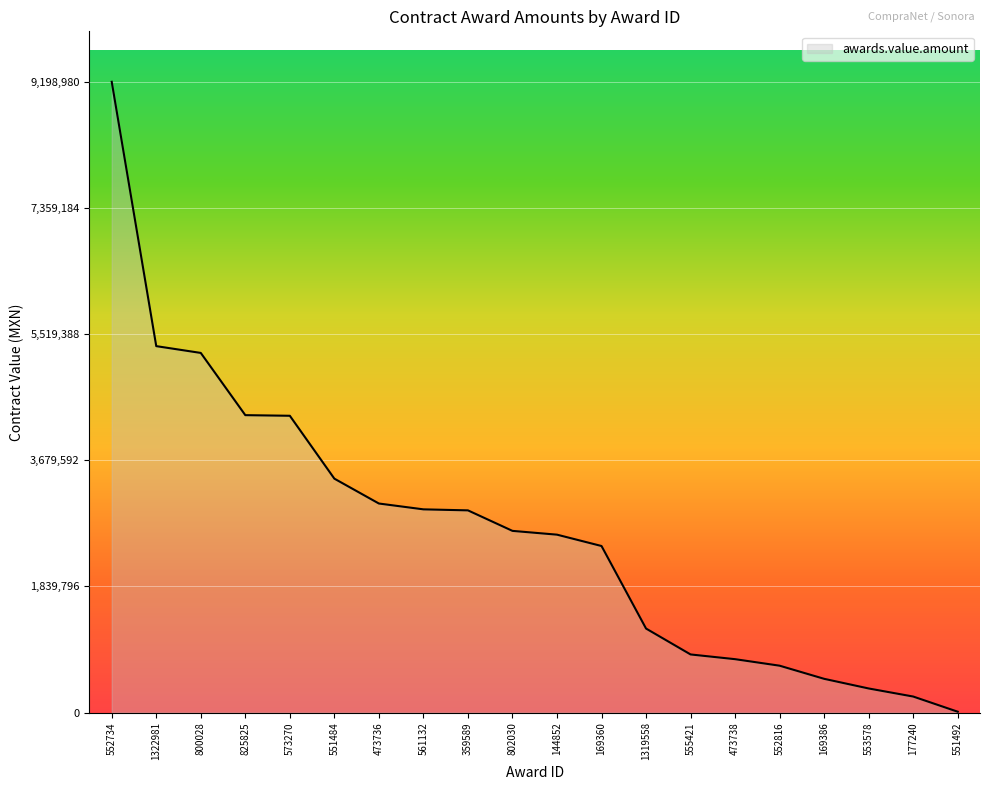

Which category has the highest value across all series?

552734